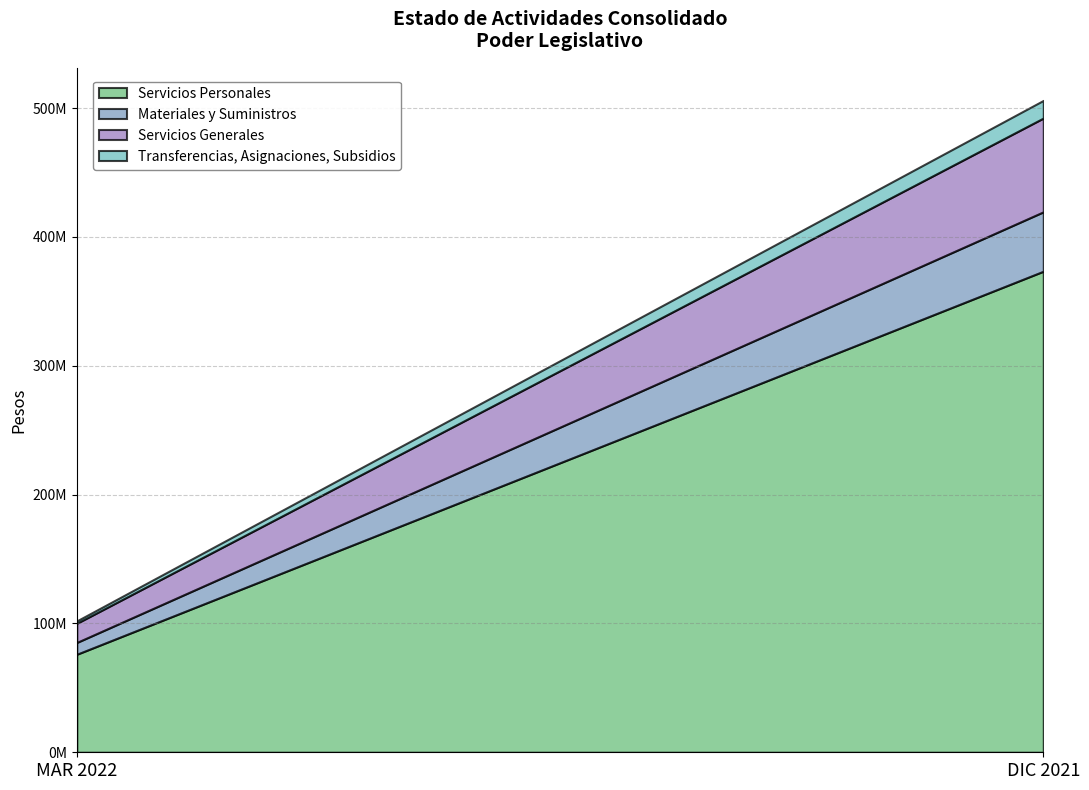

Between MAR 2022 and DIC 2021, which series saw the biggest shift?

Servicios Personales